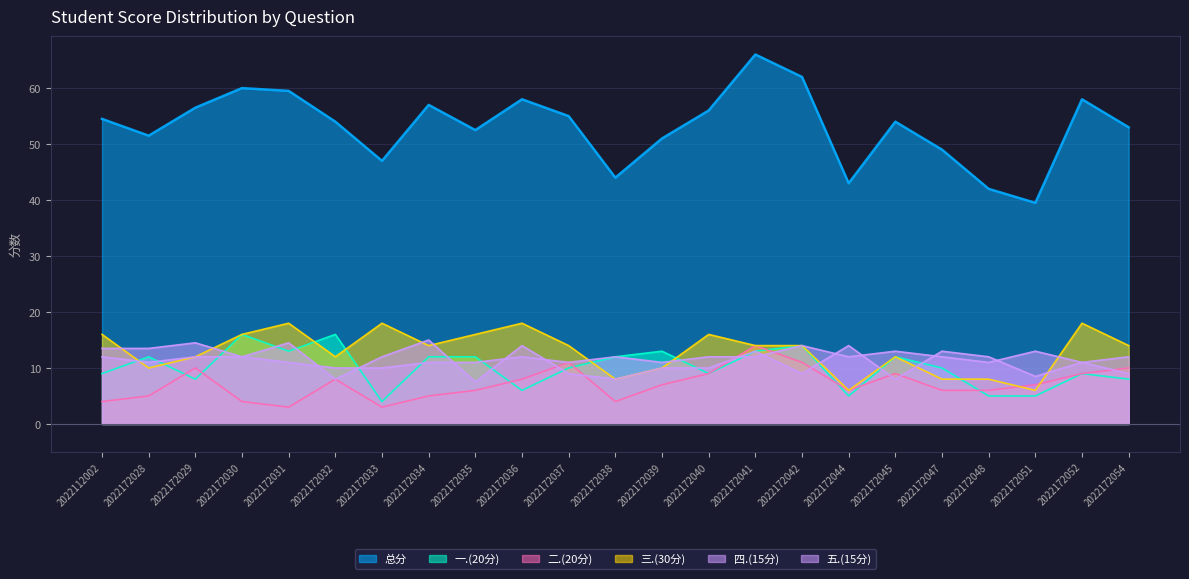

What is the value of the 四.(15分) point at the 2nd from the left?

13.5